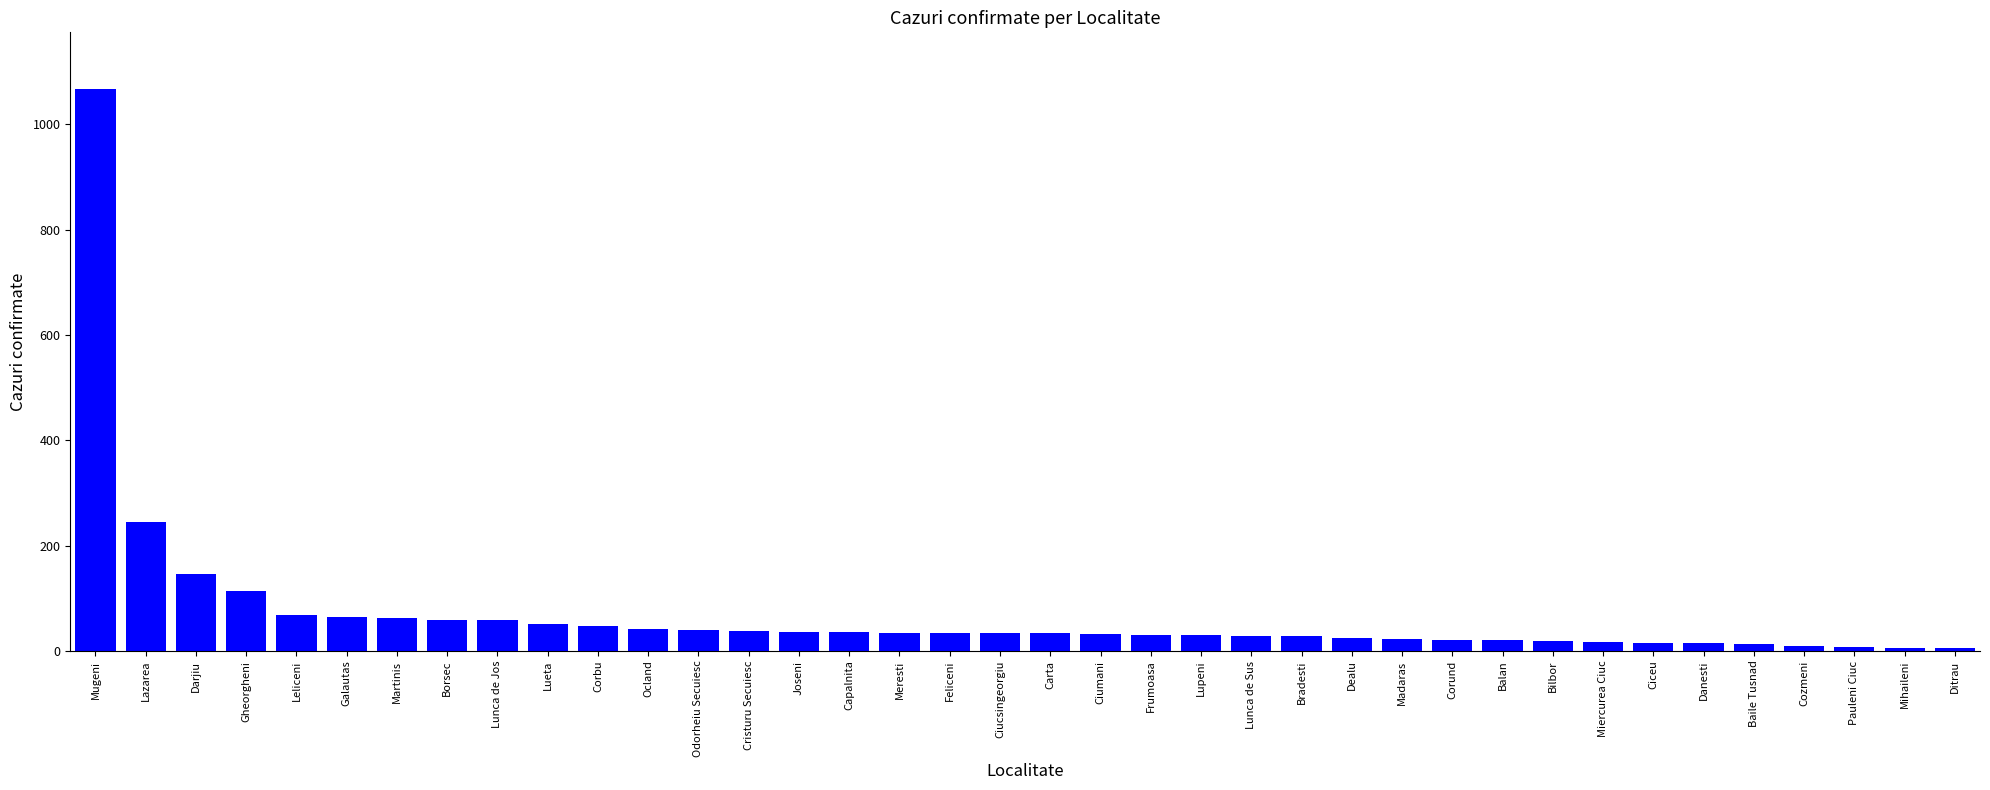

What is the label of the 28th bar from the left?

Corund